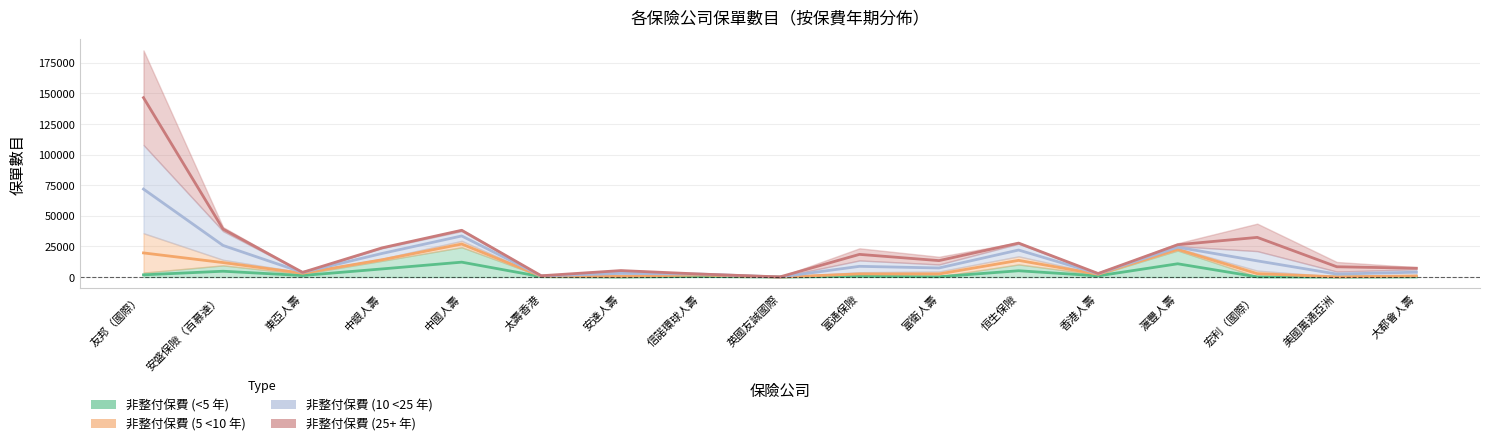

Does the chart display data point markers on the line(s)?

No